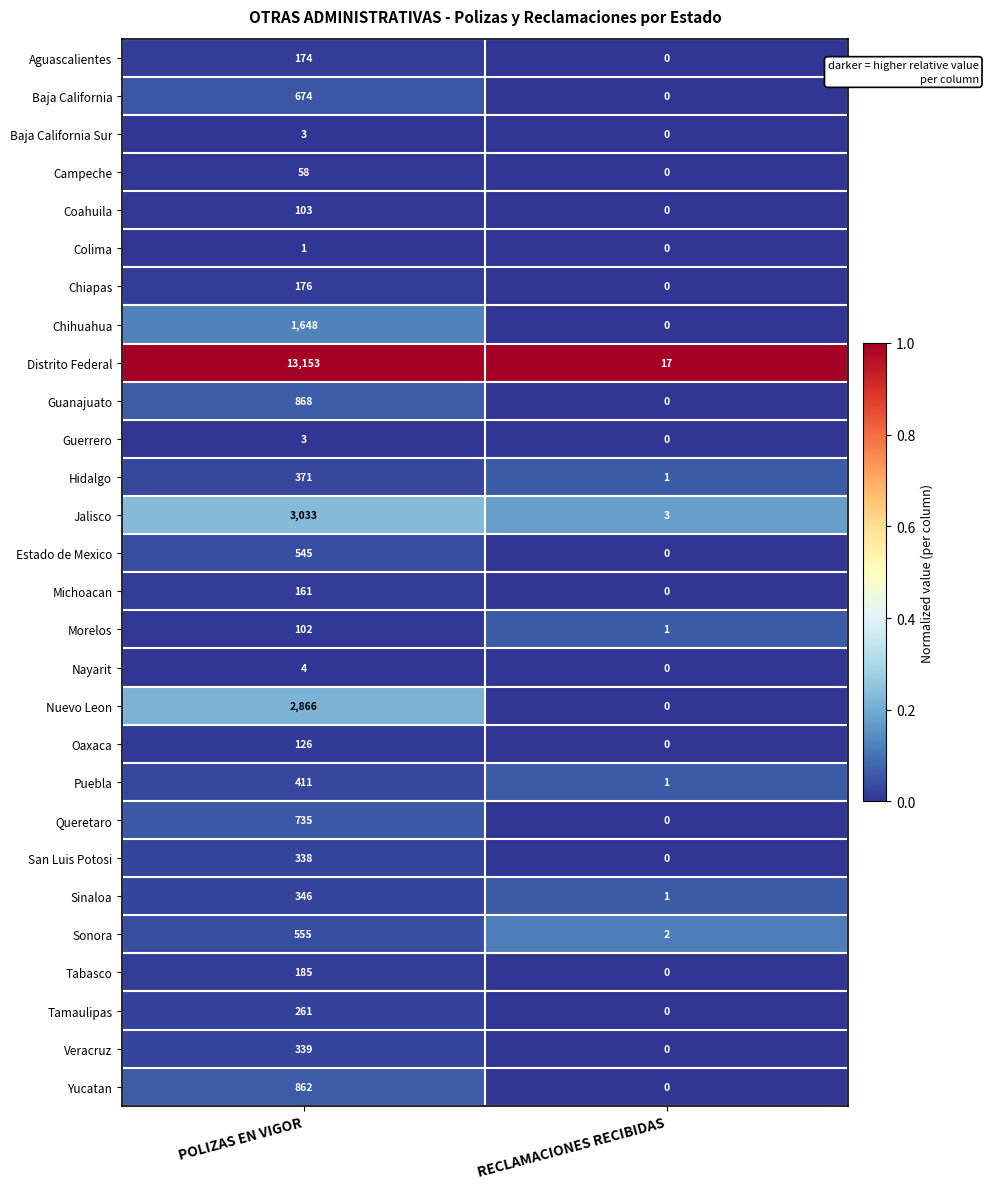

What is the highest value of the Guanajuato series?

868